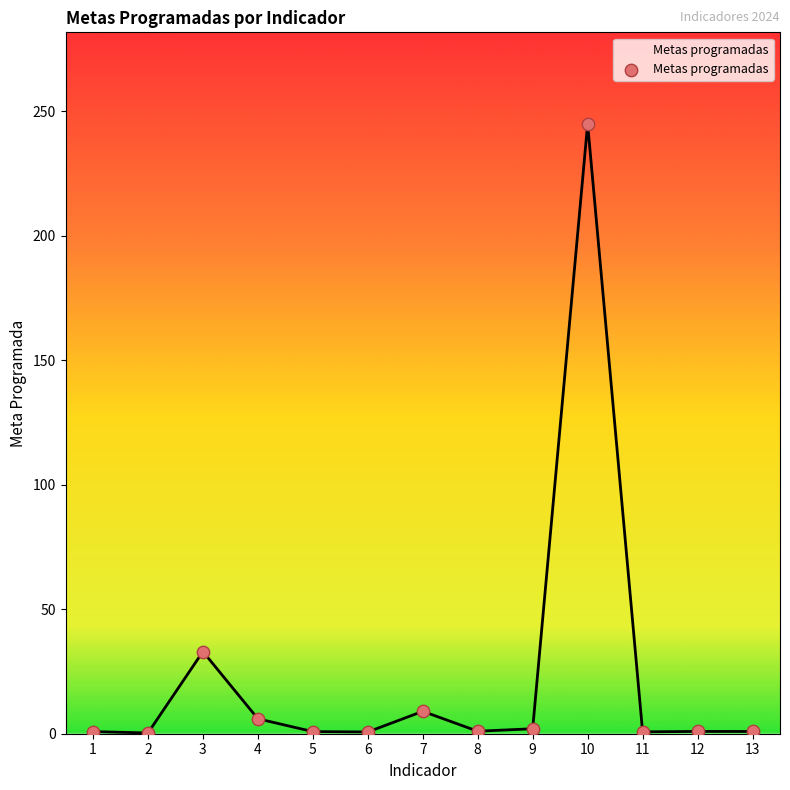

What is the difference between the maximum and minimum values?

244.7